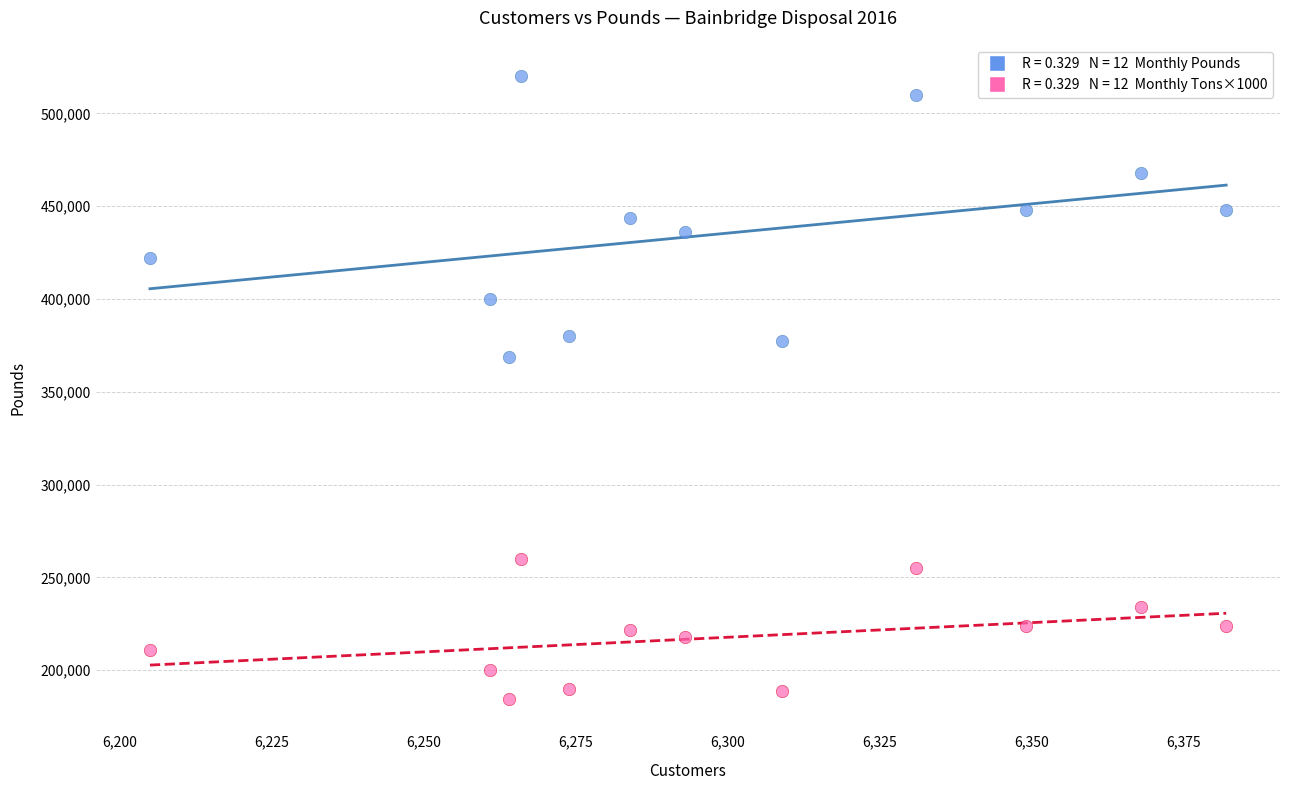

Across all series, what Y value is closest to 352325?

368900.0